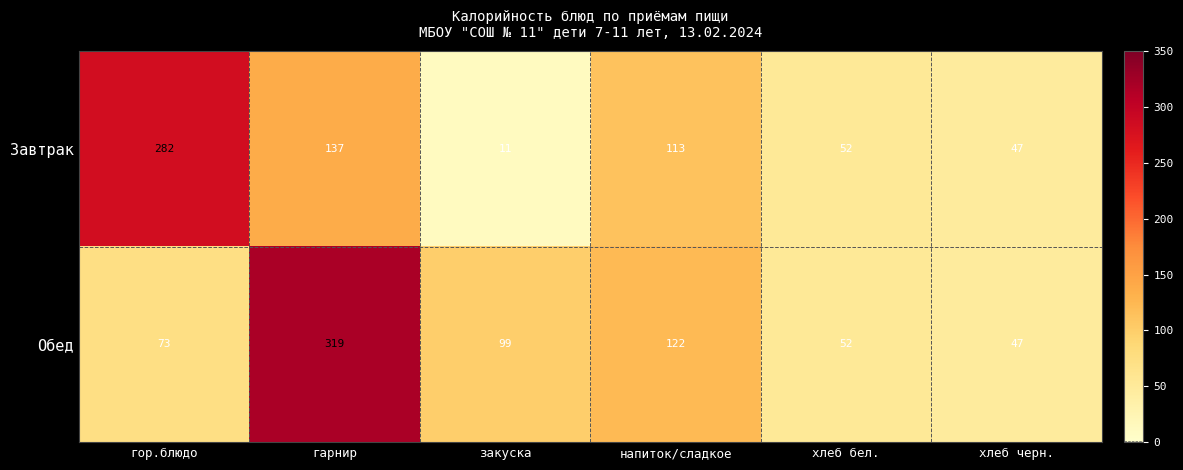

Which series has the largest range (max minus min)?

Обед